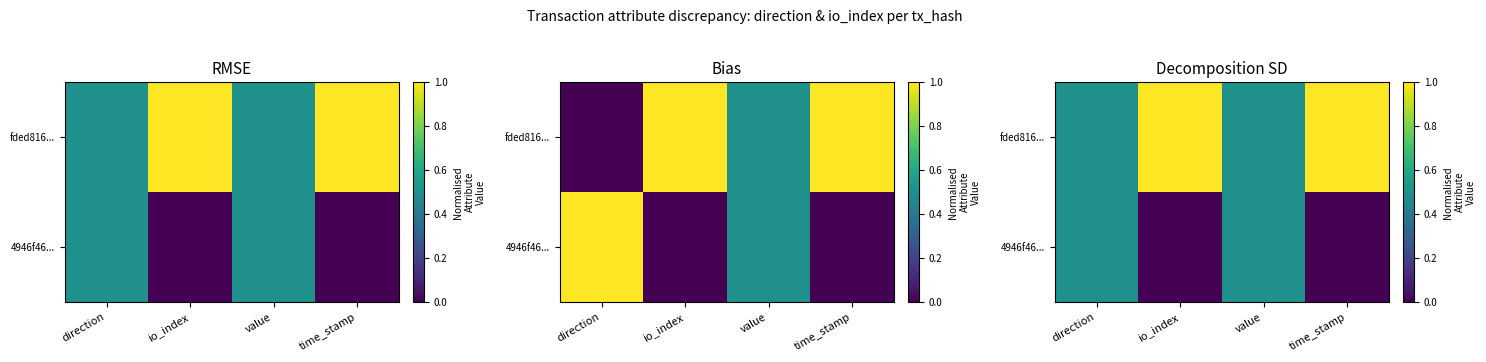

Is the value of 4946f46... at direction greater than the value of fded816... at time_stamp?

No